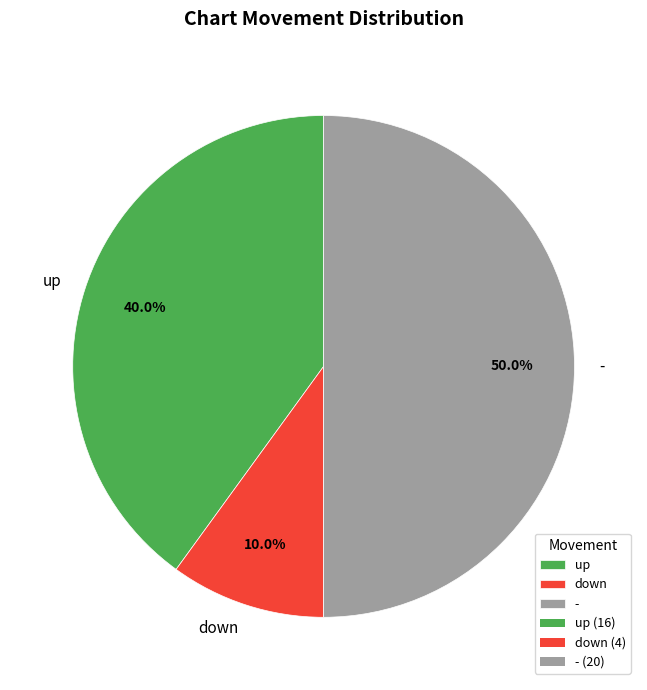

Between - and down, which is larger?

-